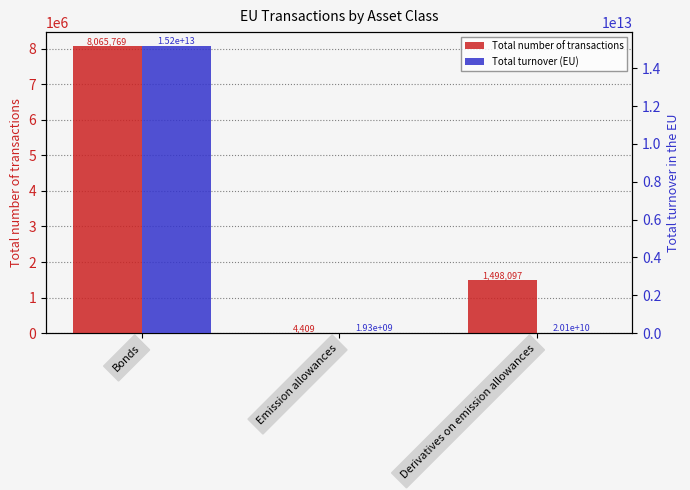

Which category has the highest value in the Total number of transactions series?

Bonds